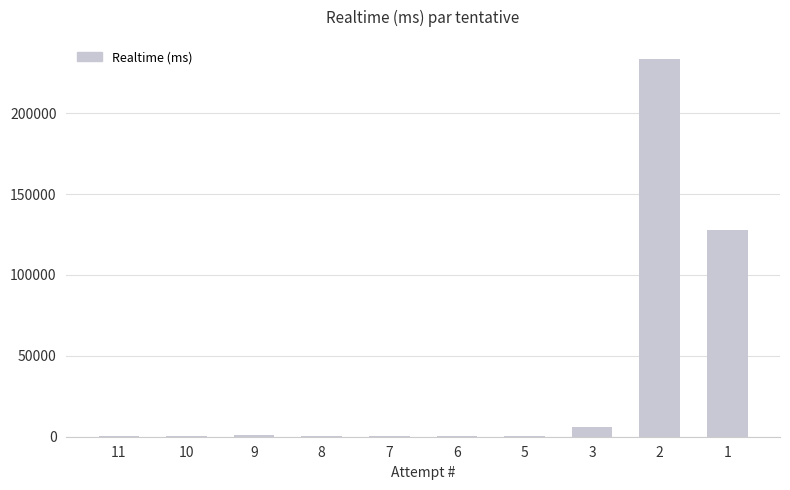

Read the value at 2.

233629